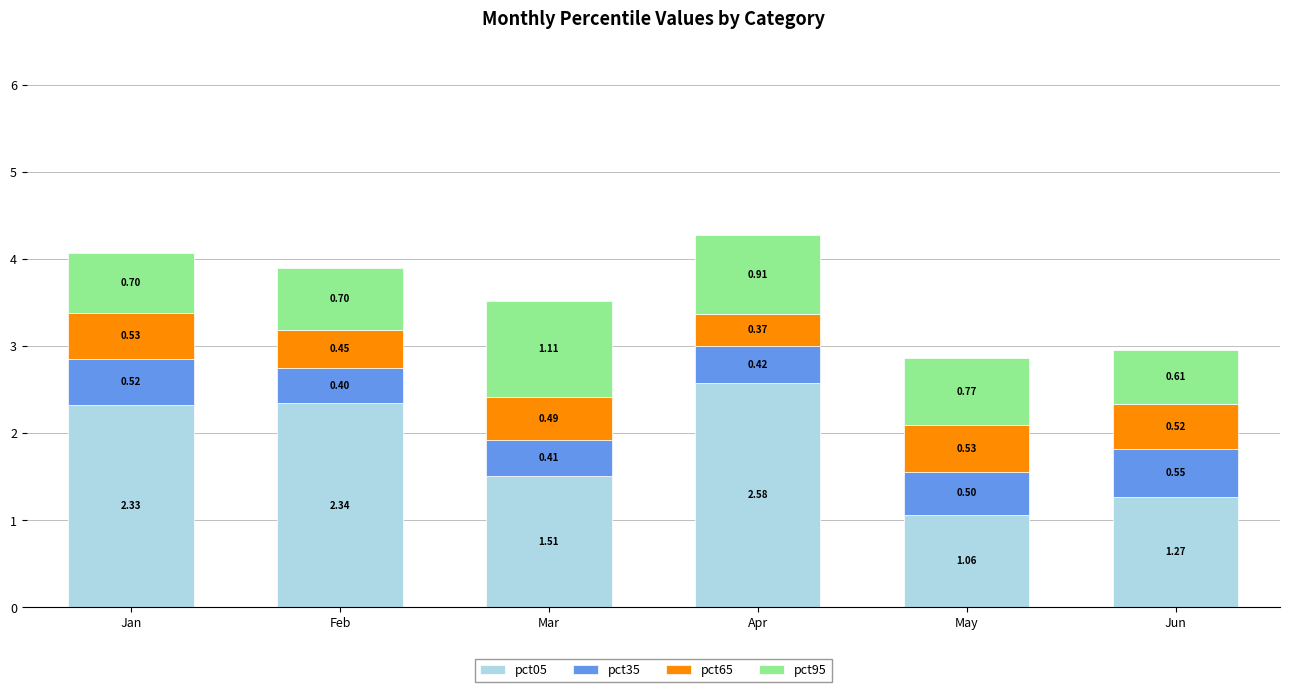

Are the bars horizontal?

No